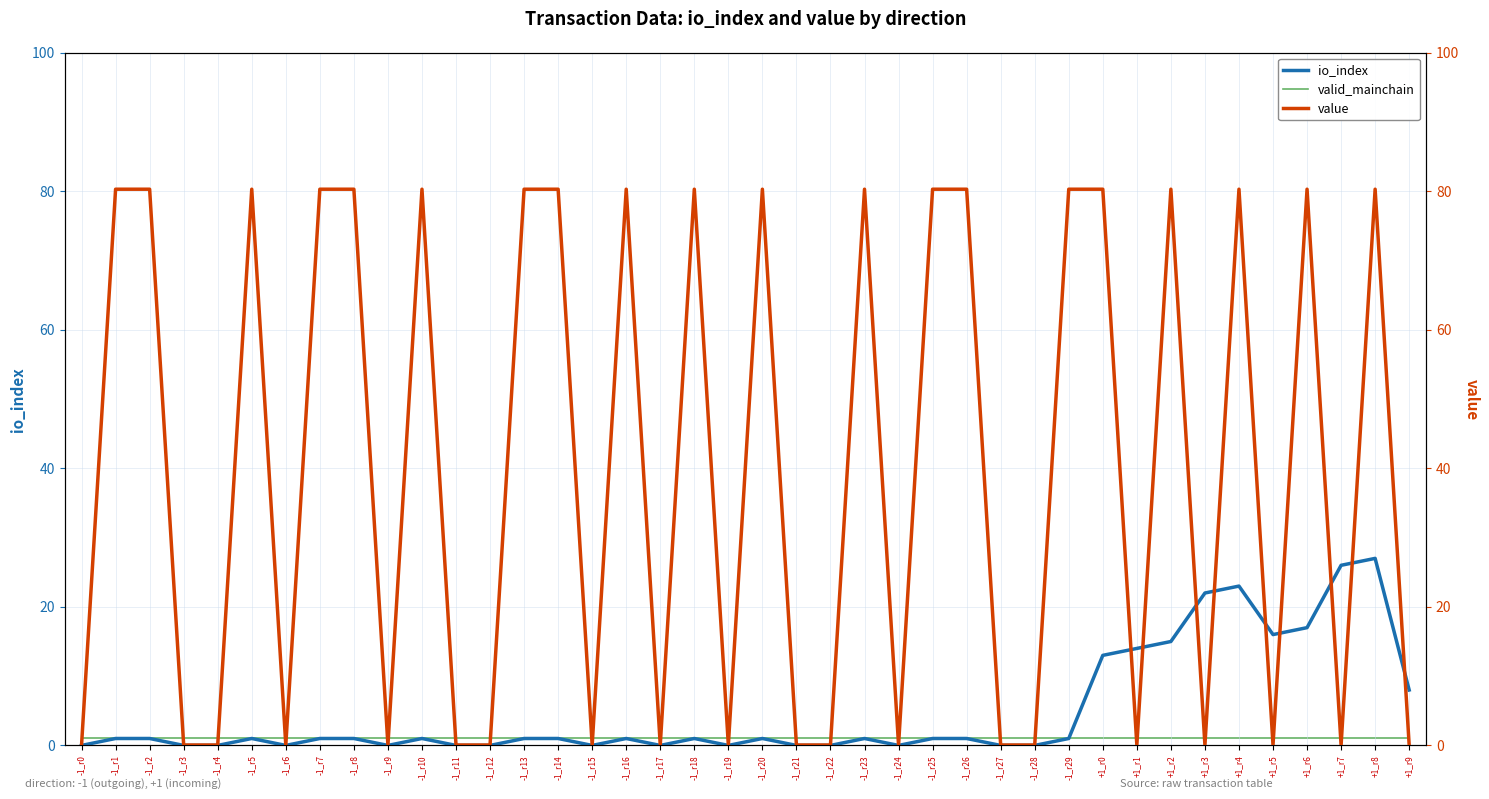

List the labels in order of valid_mainchain value, largest first.

-1_r0, -1_r1, -1_r2, -1_r3, -1_r4, -1_r5, -1_r6, -1_r7, -1_r8, -1_r9, -1_r10, -1_r11, -1_r12, -1_r13, -1_r14, -1_r15, -1_r16, -1_r17, -1_r18, -1_r19, -1_r20, -1_r21, -1_r22, -1_r23, -1_r24, -1_r25, -1_r26, -1_r27, -1_r28, -1_r29, +1_r0, +1_r1, +1_r2, +1_r3, +1_r4, +1_r5, +1_r6, +1_r7, +1_r8, +1_r9